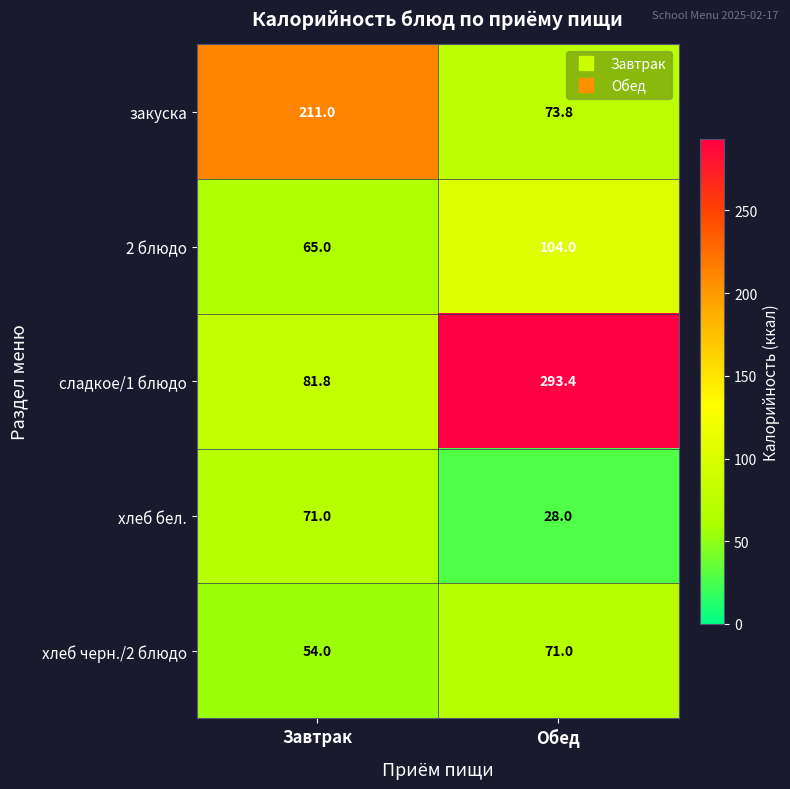

Reading left to right, what are all the values shown in this chart?

закуска: 211.0	73.8
2 блюдо: 65.0	104.0
сладкое/1 блюдо: 81.8	293.4
хлеб бел.: 71.0	28.0
хлеб черн./2 блюдо: 54.0	71.0